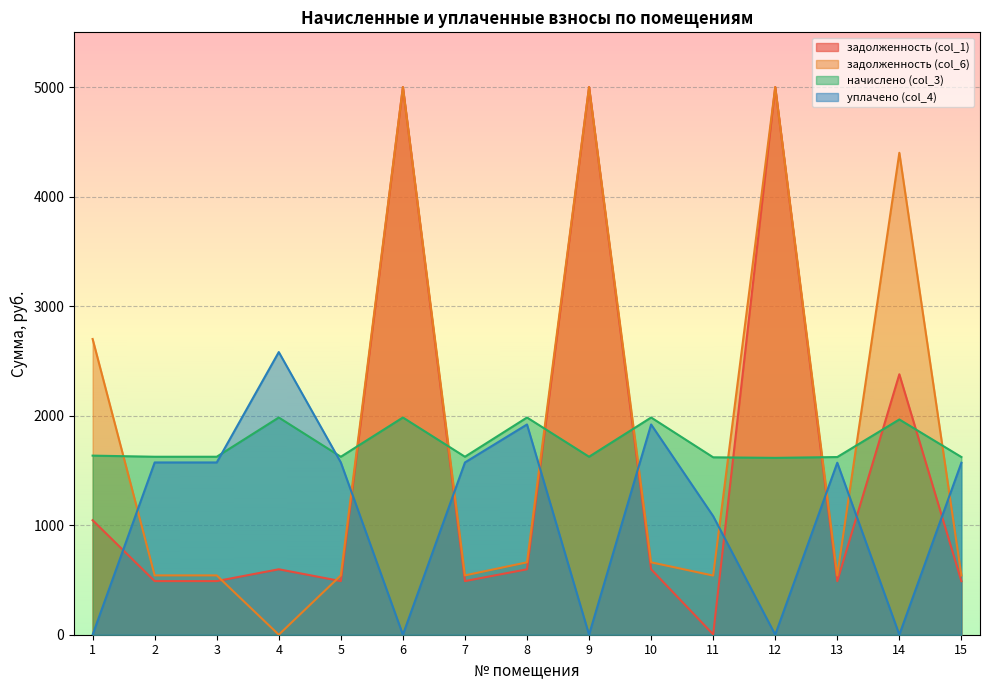

In уплачено (col_4), how many points are higher than both neighbors (excluding endpoints)?

4